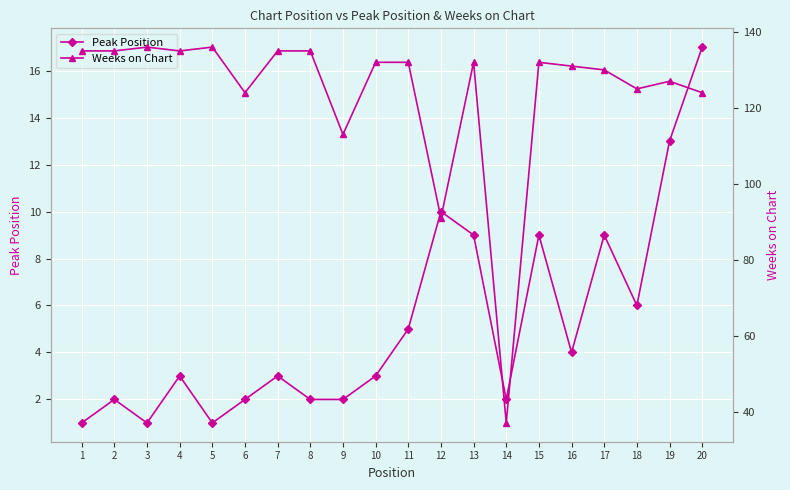

Reading left to right, what are all the values shown in this chart?

Peak Position: 1	2	1	3	1	2	3	2	2	3	5	10	9	2	9	4	9	6	13	17
Weeks on Chart: 135	135	136	135	136	124	135	135	113	132	132	91	132	37	132	131	130	125	127	124